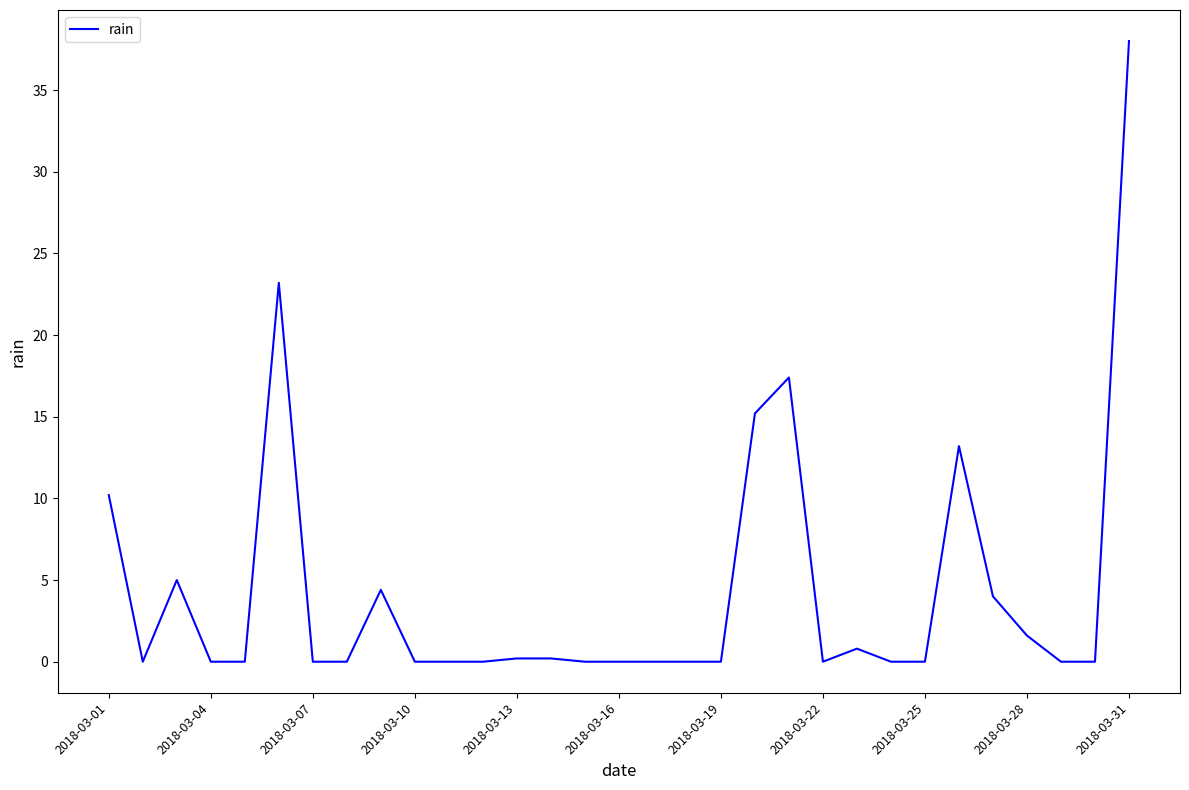

What is the greatest value displayed?

38.0